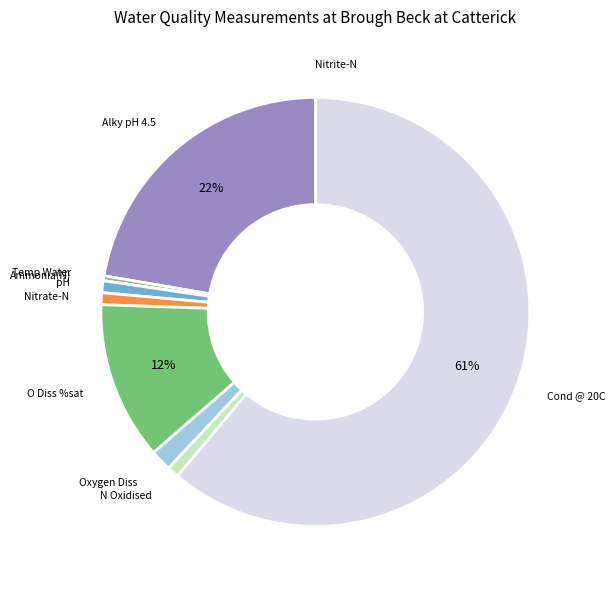

To the nearest percent, what is the difference between the largest and smallest slice percentages?

61%